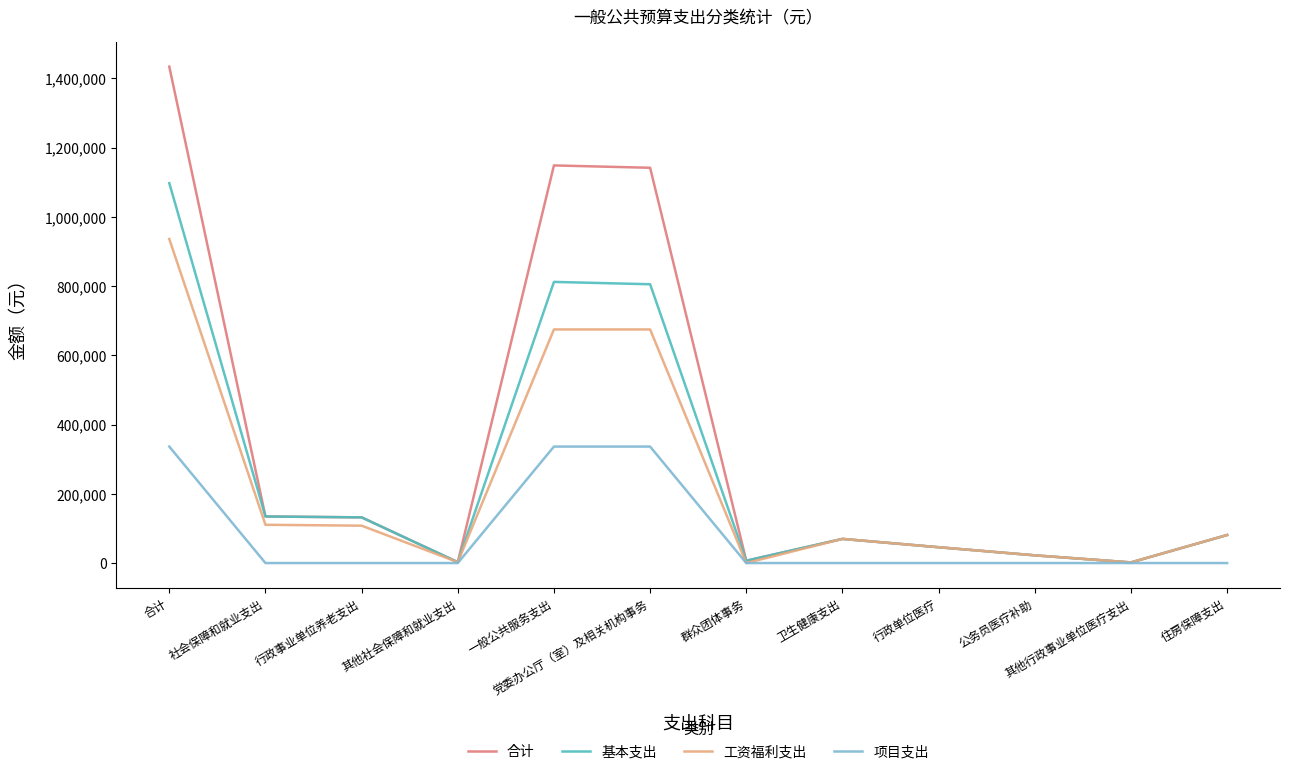

Which series has the widest spread of values?

合计